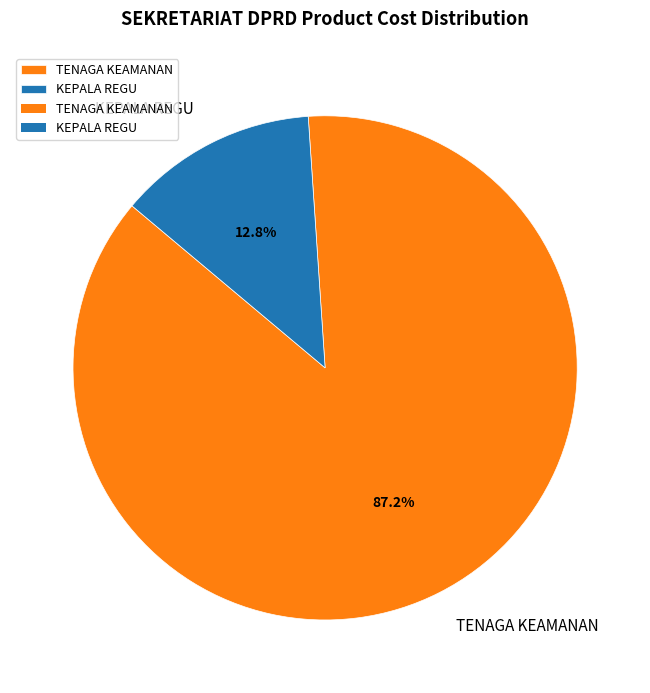

Is KEPALA REGU the majority of the pie?

No